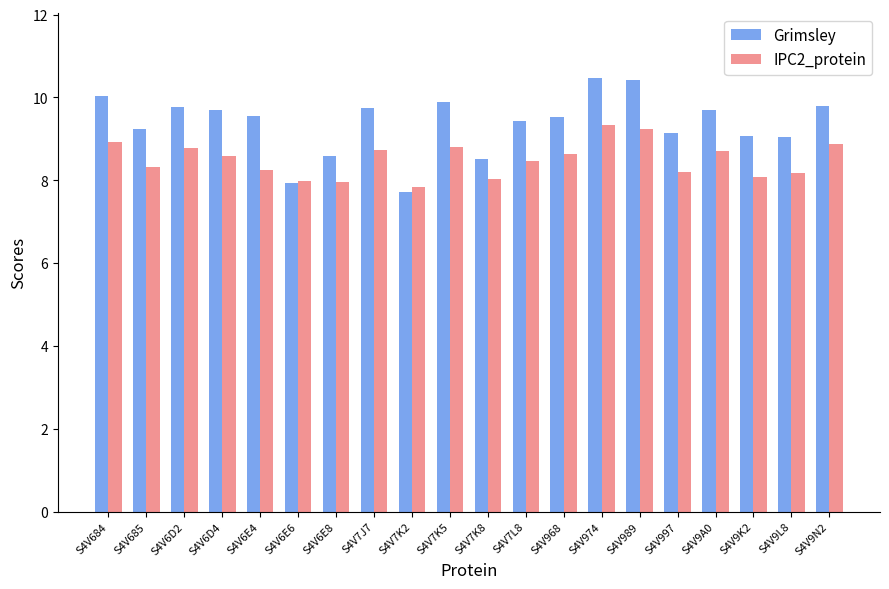

What value does the IPC2_protein series have at S4V6D2?

8.8